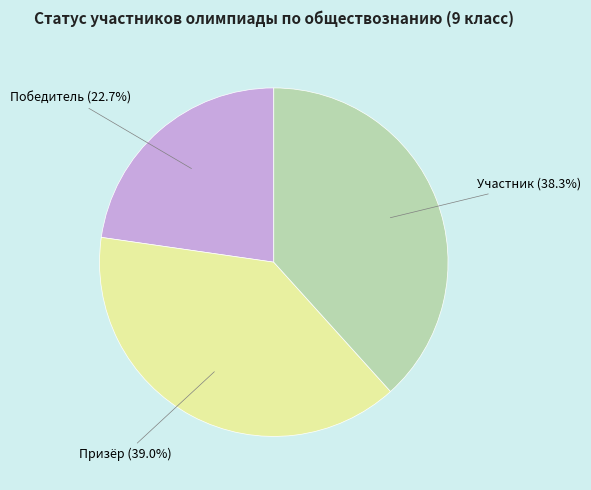

Is there a majority slice in this chart?

No